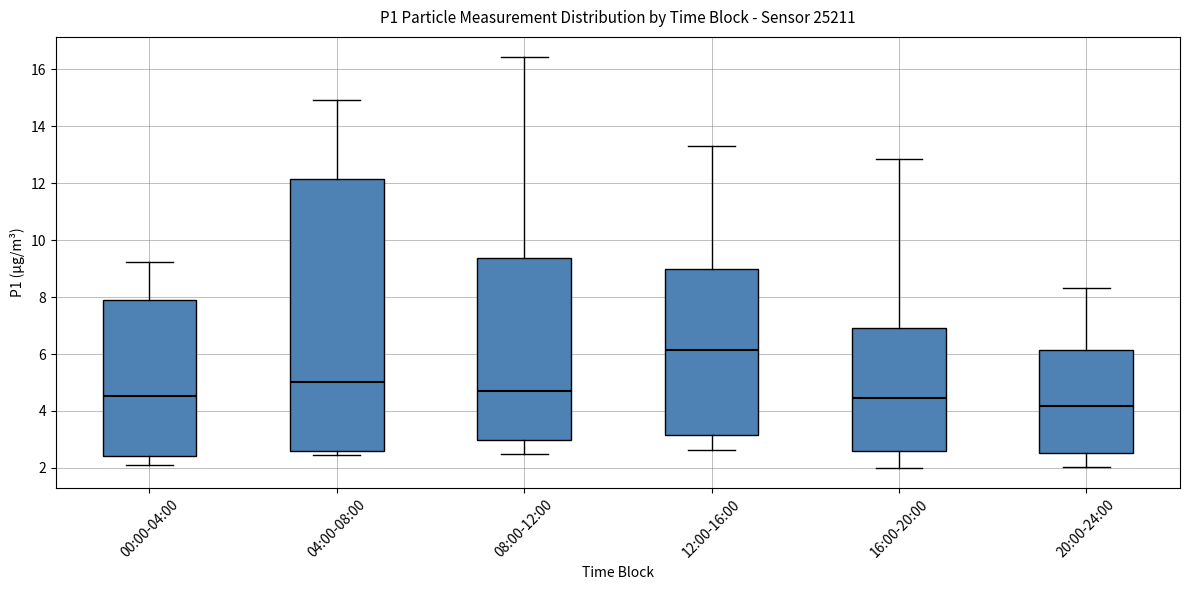

Where is the upper edge of the box for 00:00-04:00 on the y-axis? The values are not printed on the chart, so give them approximately, as read against the axis.

8.0